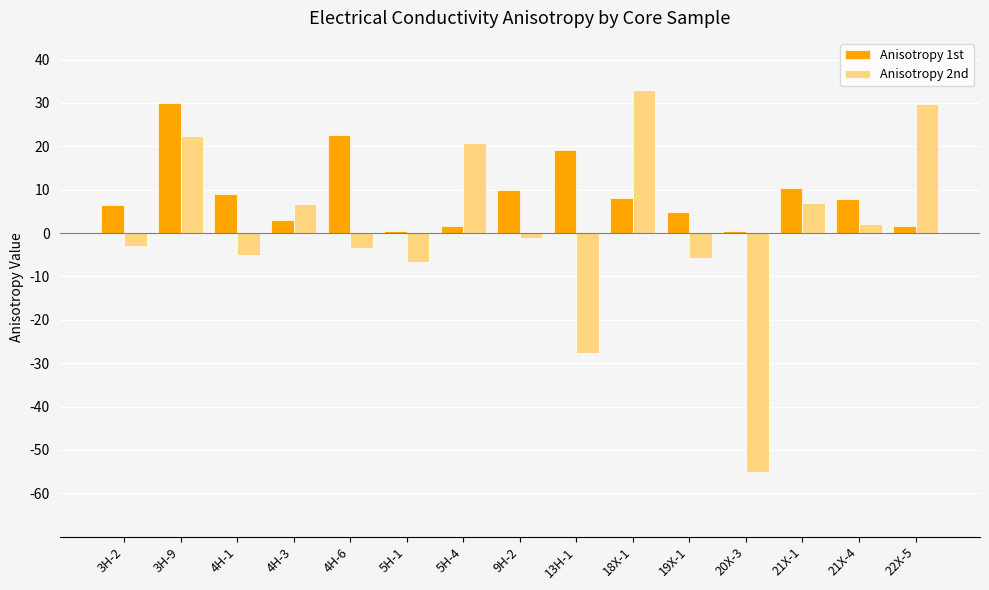

Rank the series by their maximum value, from highest to lowest.

Anisotropy 2nd, Anisotropy 1st